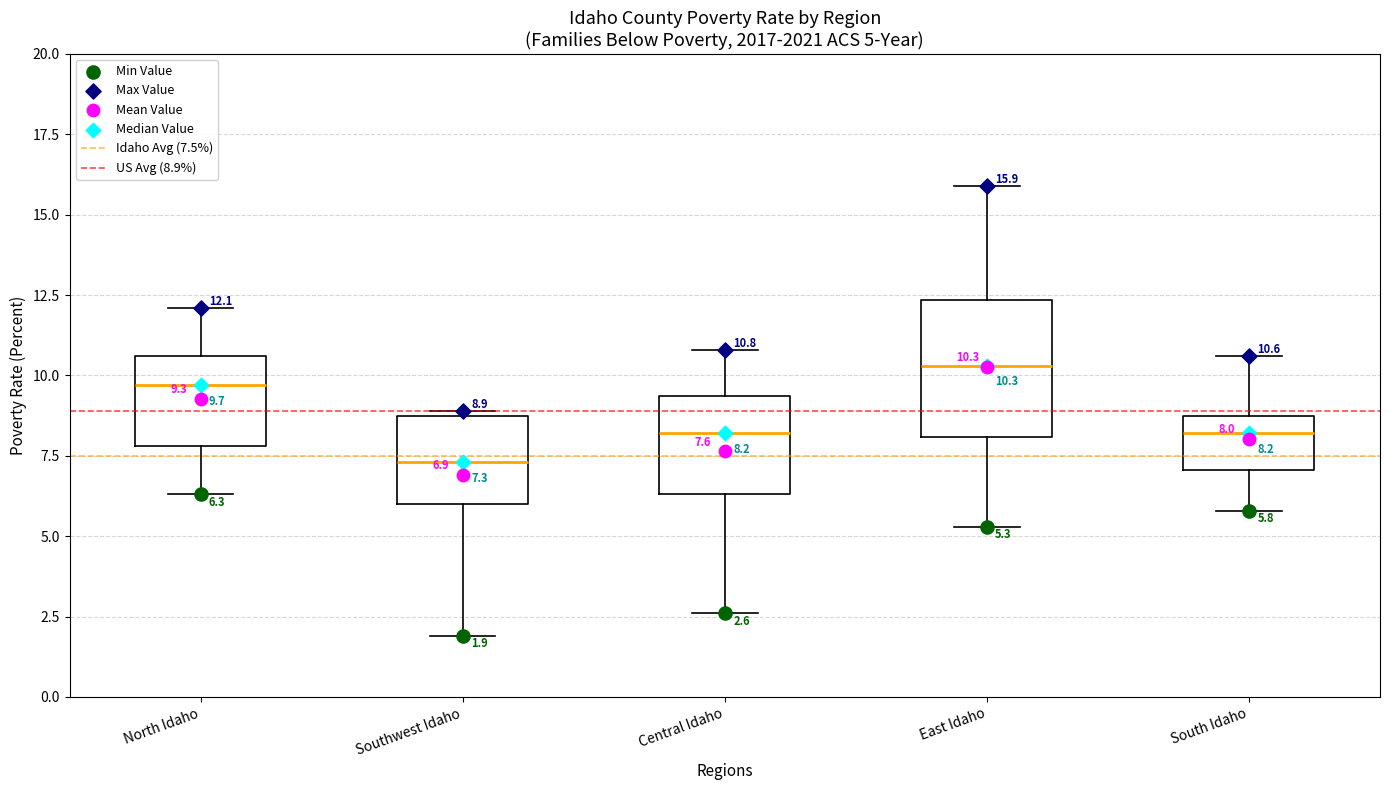

Which box is the tallest, from its lower edge to its upper edge?

East Idaho